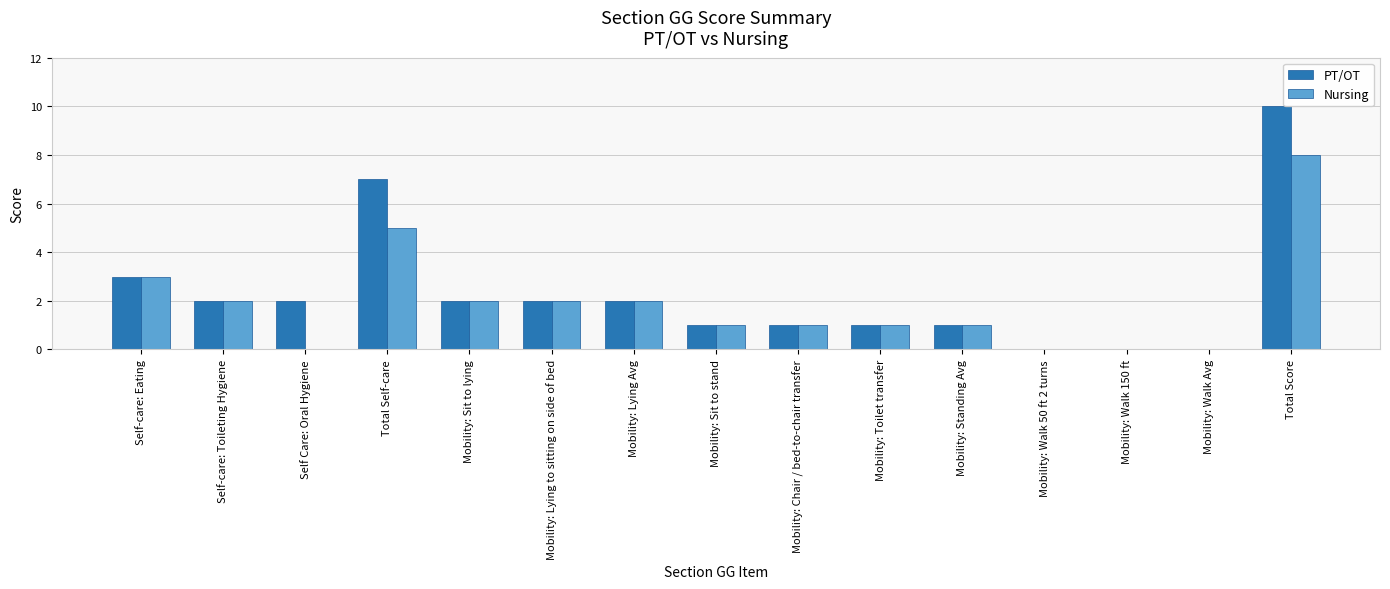

What is the difference between the Nursing values at Mobility: Walk Avg and Total Self-care?

5